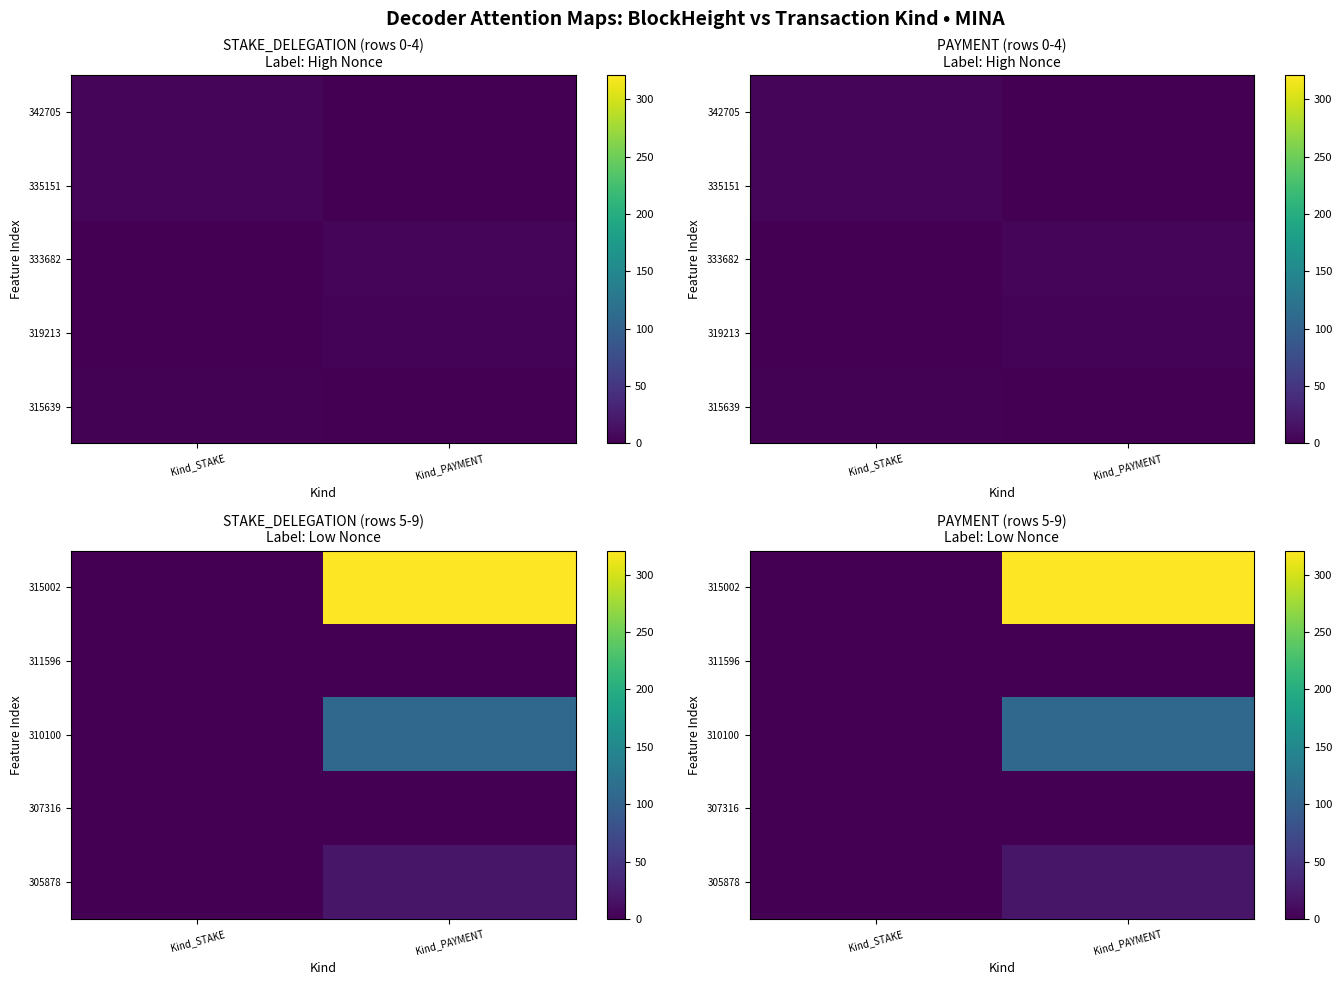

What is the difference between the maximum and minimum values in the 315002 series?

321